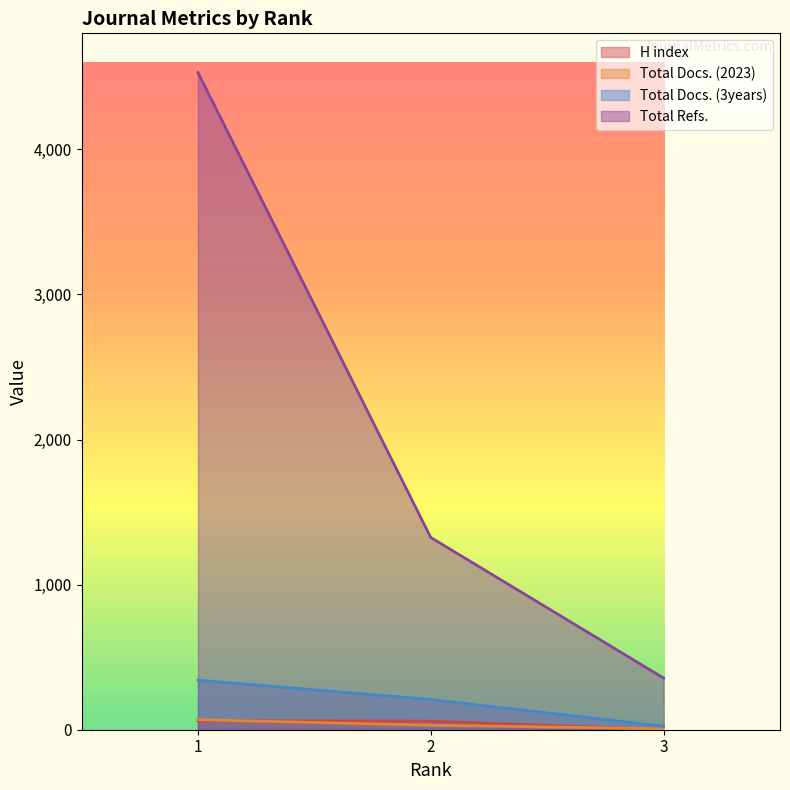

Is it true that Total Refs. equals 1325 at 2?

True